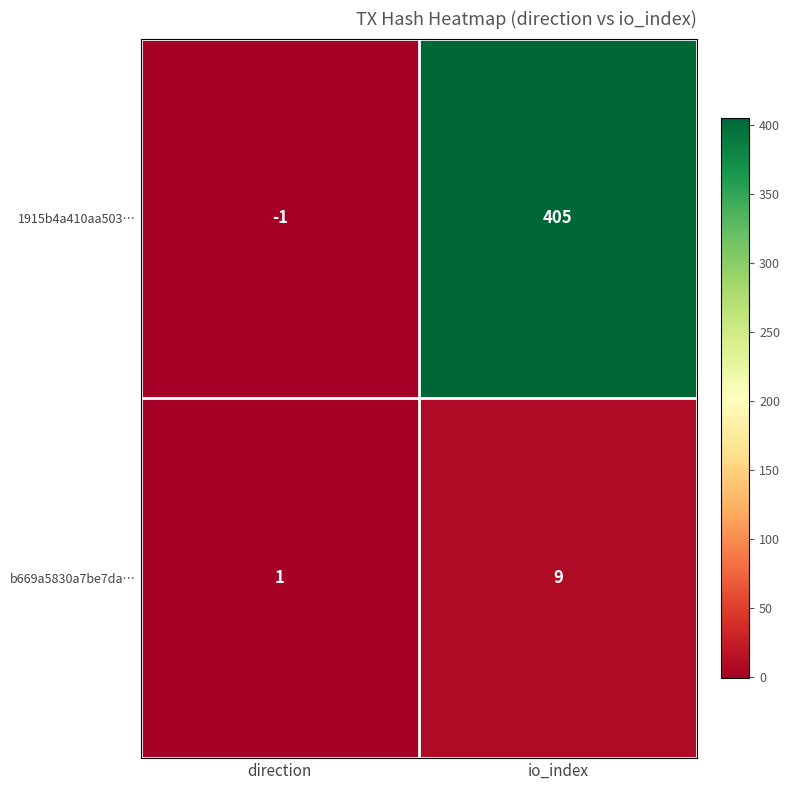

Between direction and io_index, which series saw the biggest shift?

1915b4a410aa503…